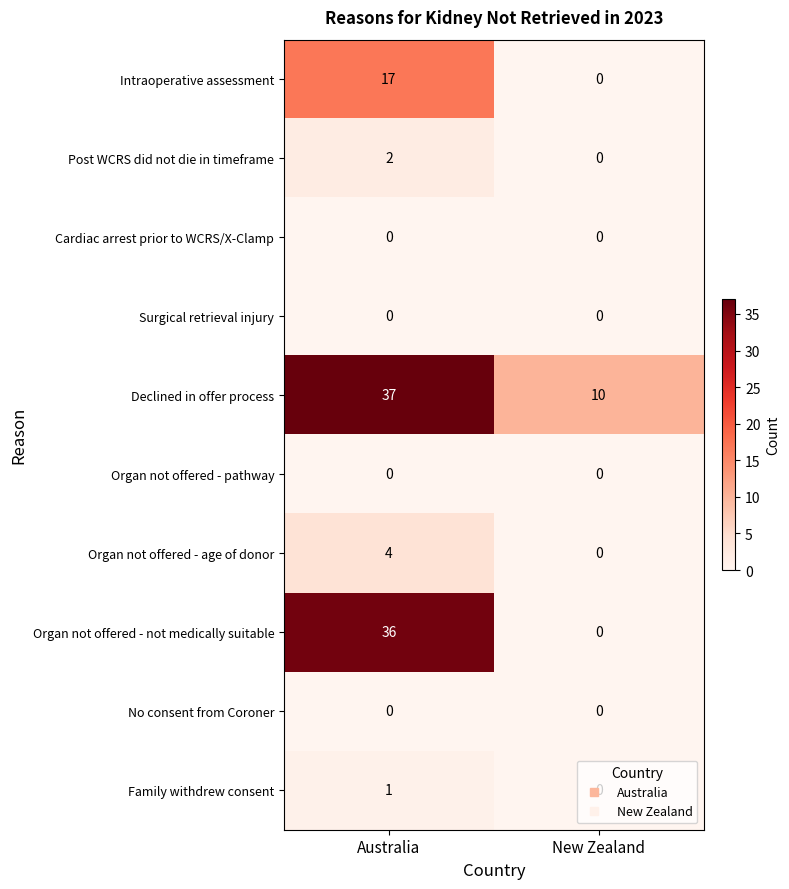

What is the difference between the highest and lowest values at New Zealand?

10